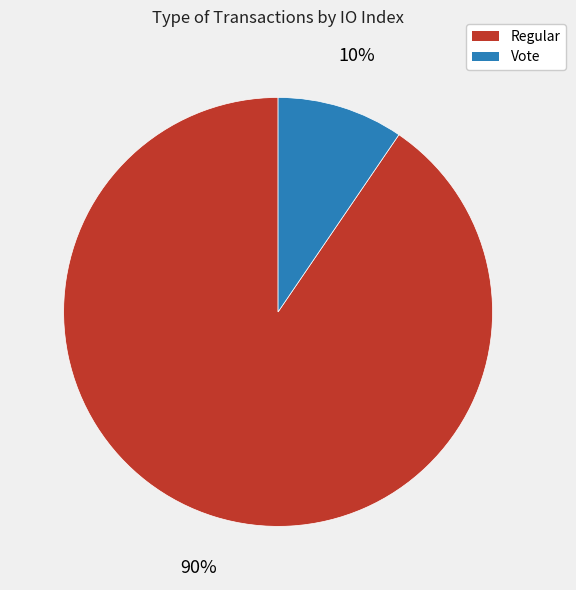

To the nearest percent, what is the average slice percentage?

50%